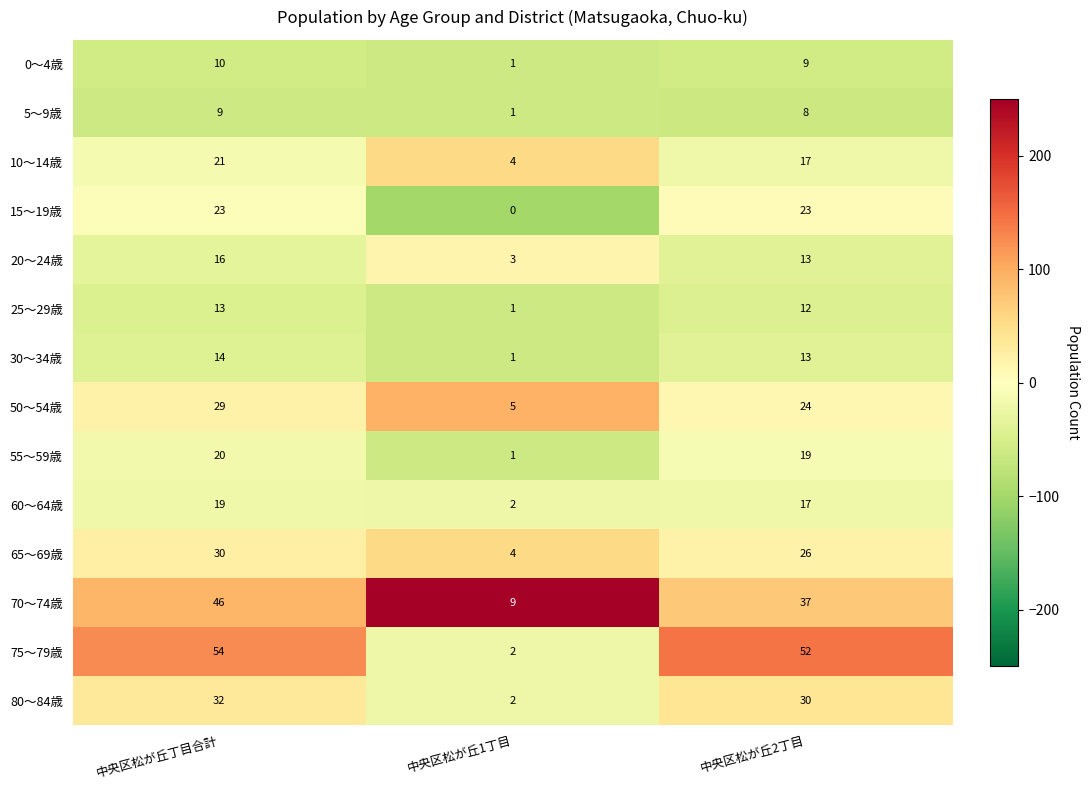

What is the spread (max minus min) of values at 中央区松が丘1丁目?

9